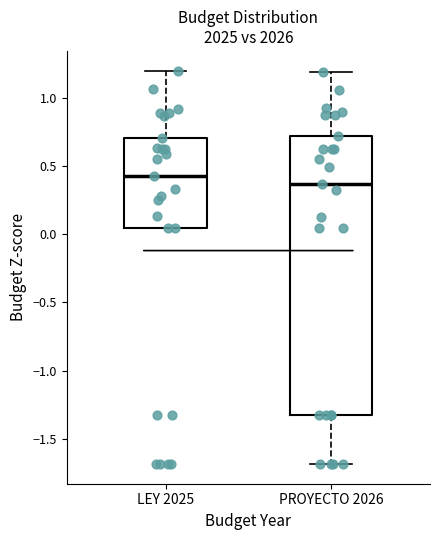

Comparing the boxes themselves (not the whiskers), which one is the tallest?

PROYECTO 2026